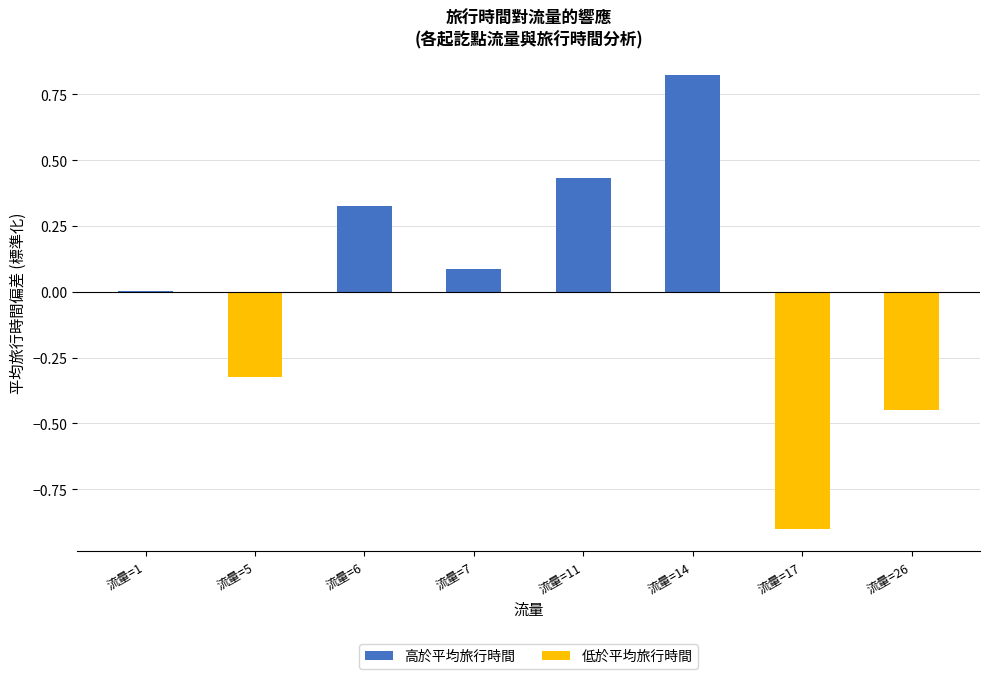

At which category does the chart reach its peak across all series?

流量=14